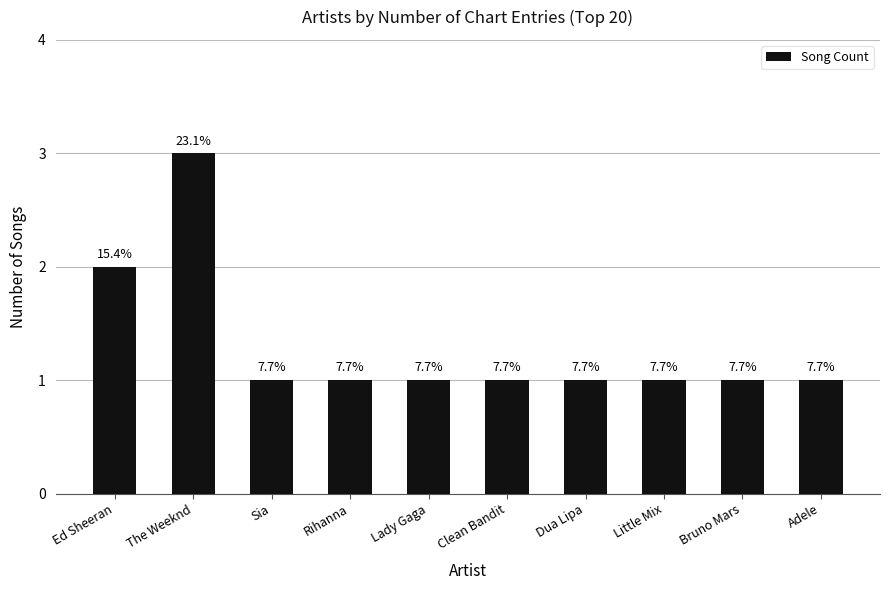

What is the label of the 9th bar from the right?

The Weeknd